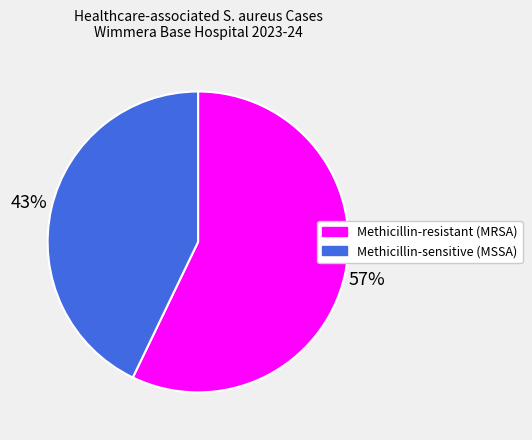

To the nearest percent, what is the average slice percentage?

50%